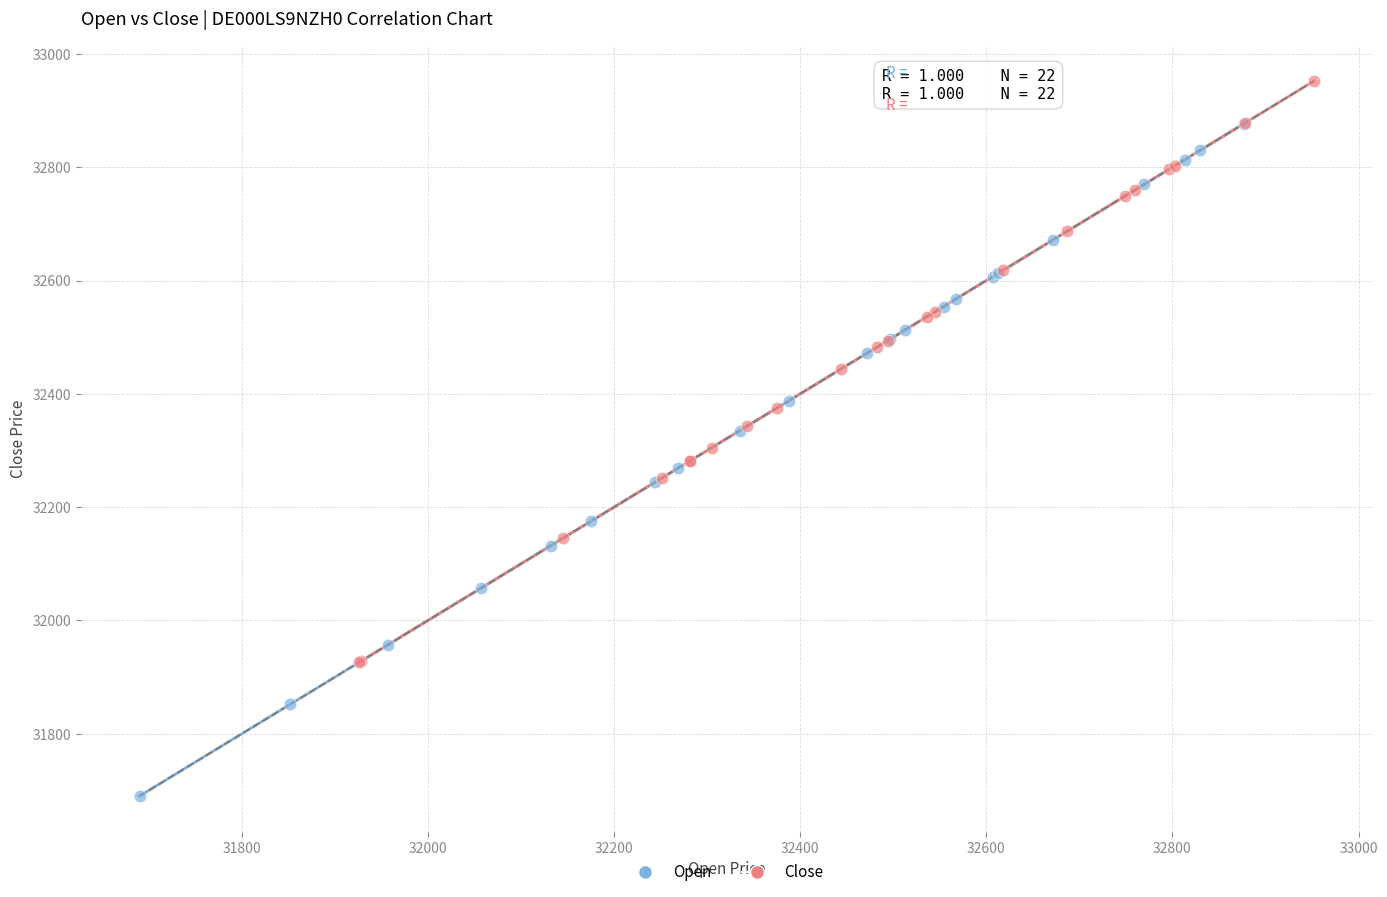

Which series contains the lowest Y value?

Open